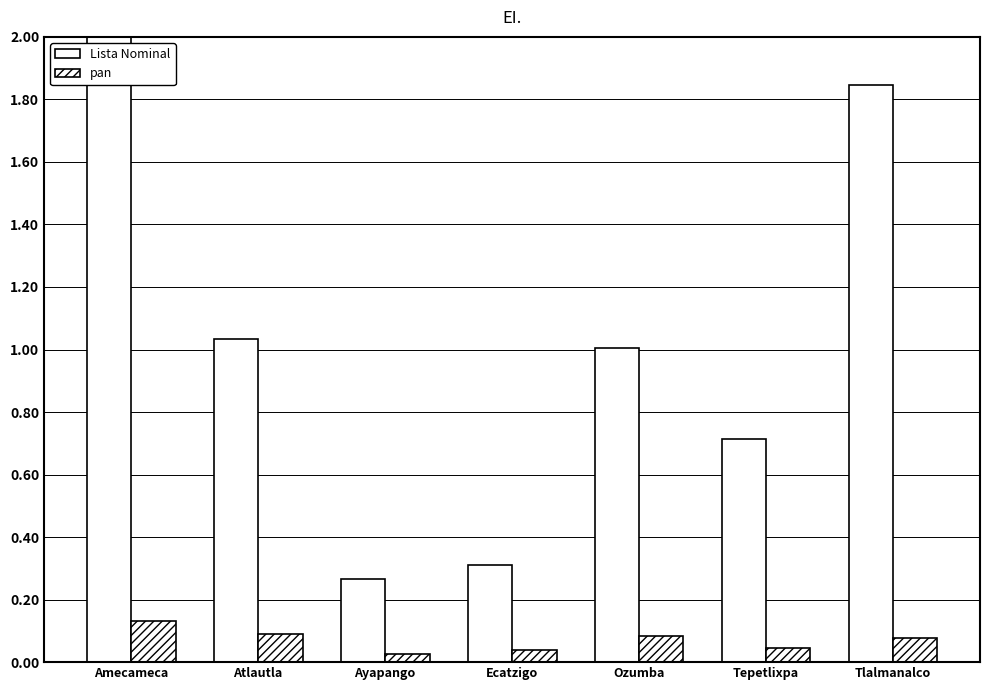

What position from the right is Ozumba?

3